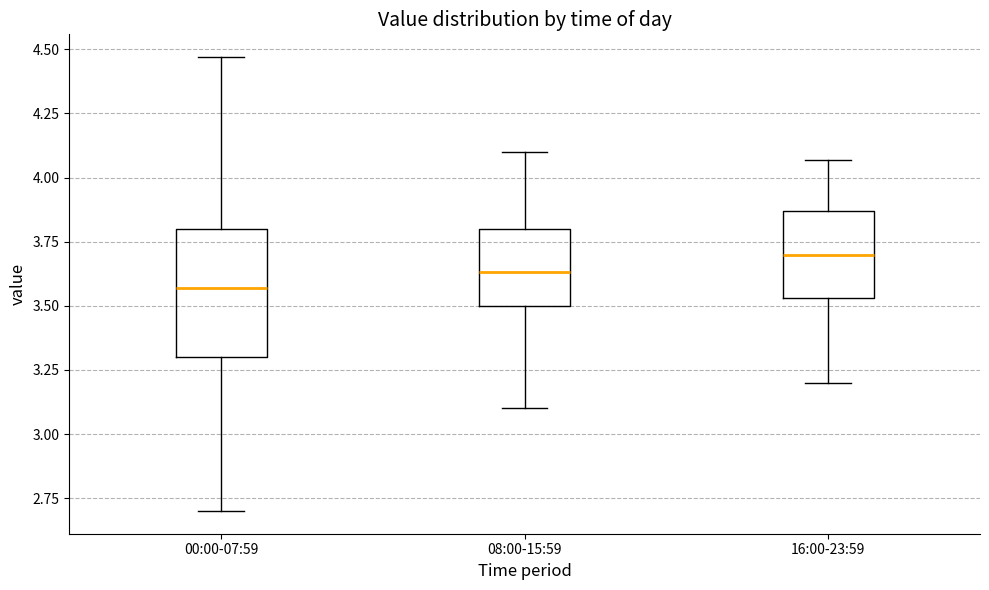

Where does the median line of the box for 16:00-23:59 sit on the y-axis? The values are not printed on the chart, so give them approximately, as read against the axis.

3.70